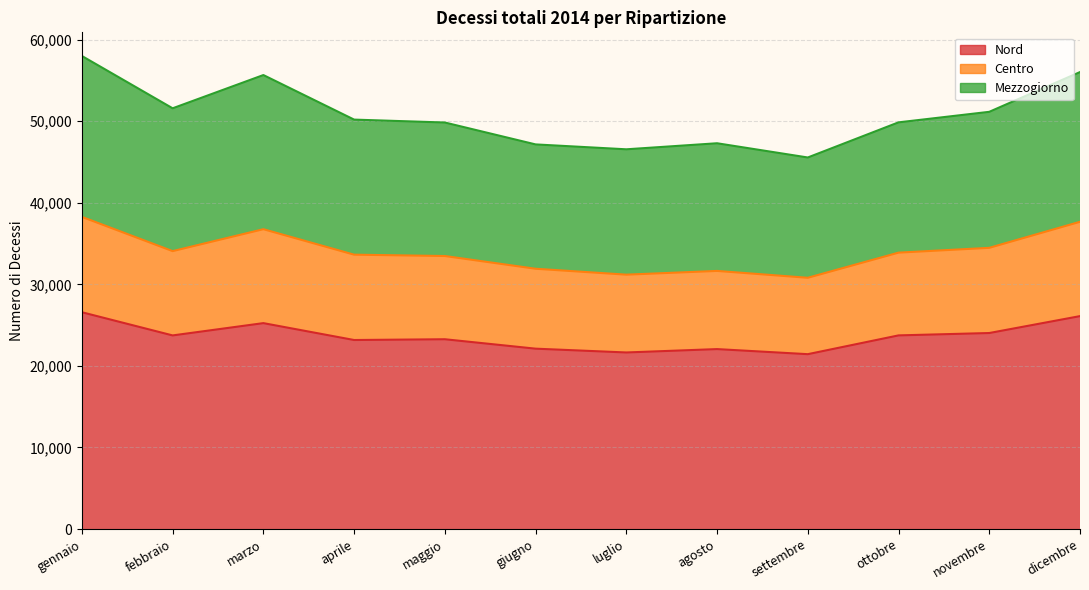

How many interior local valleys does the Nord series have?

4